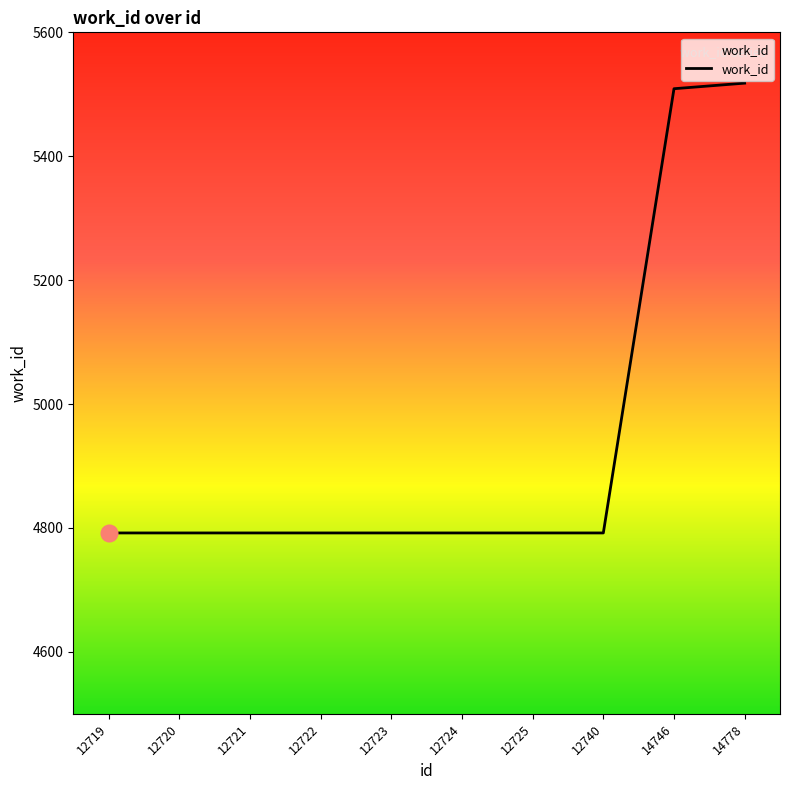

What is the difference between the second highest and second lowest values?

717